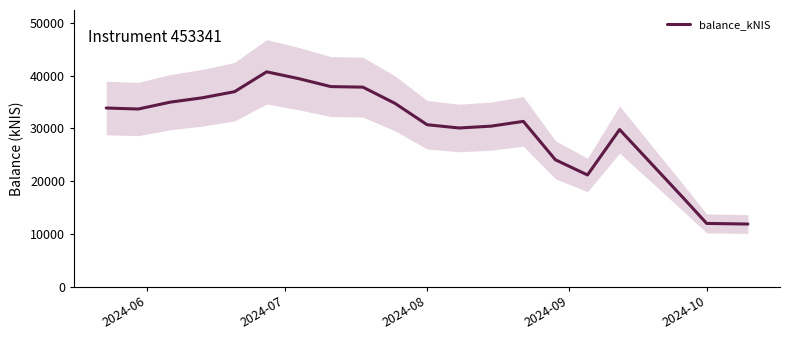

What is the highest value of the balance_kNIS series?

40754.1